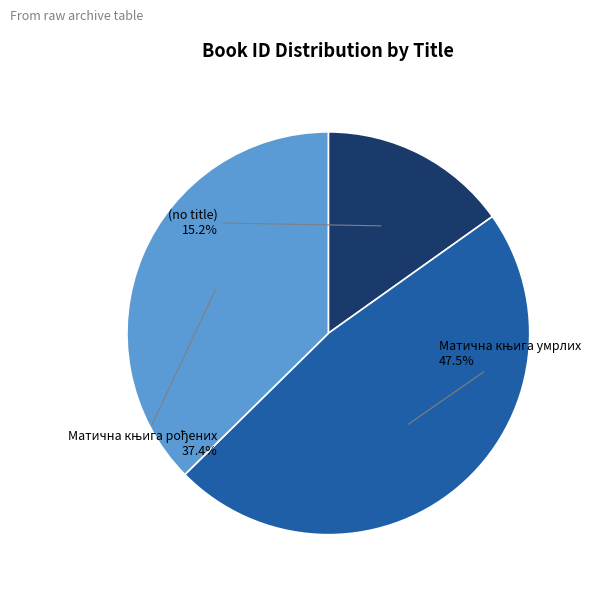

To the nearest percent, what percentage of the pie is (no title)?

15%